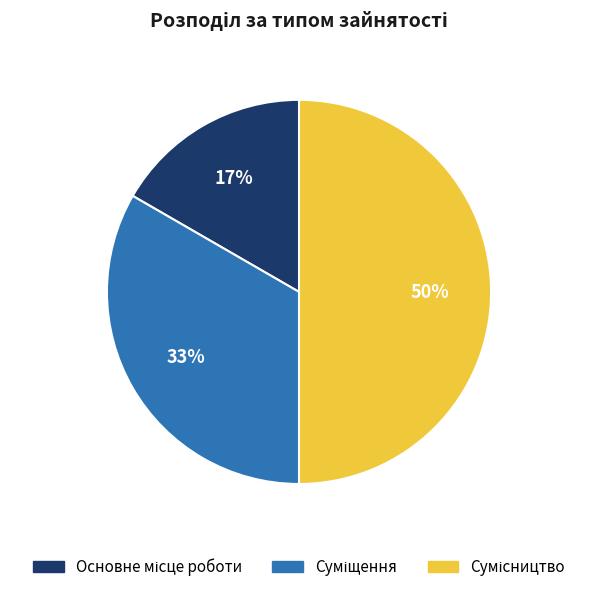

To the nearest percent, what is the difference between the largest and smallest slice percentages?

33%